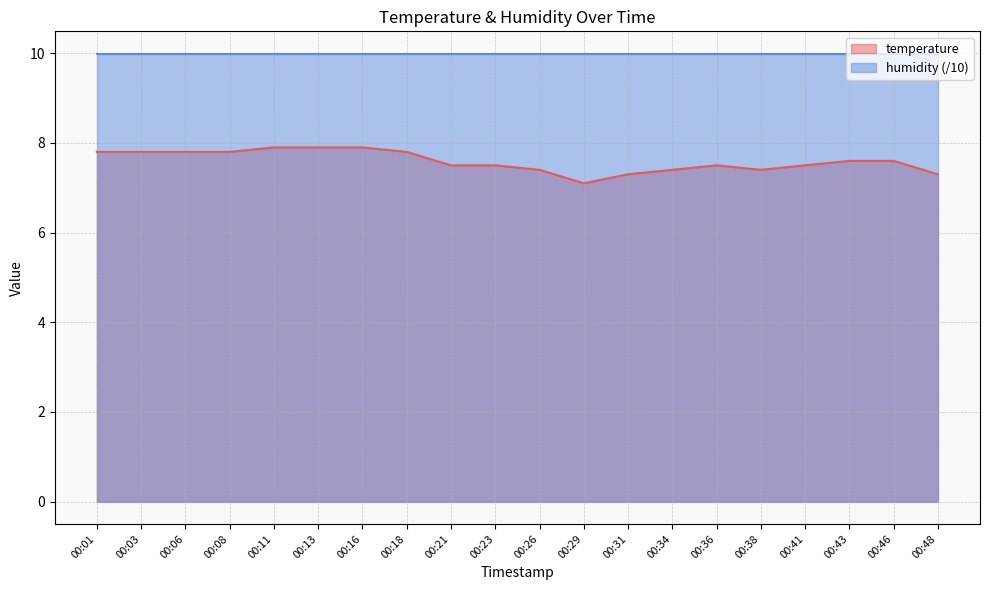

What is the value of the 7th point from the left?

7.9